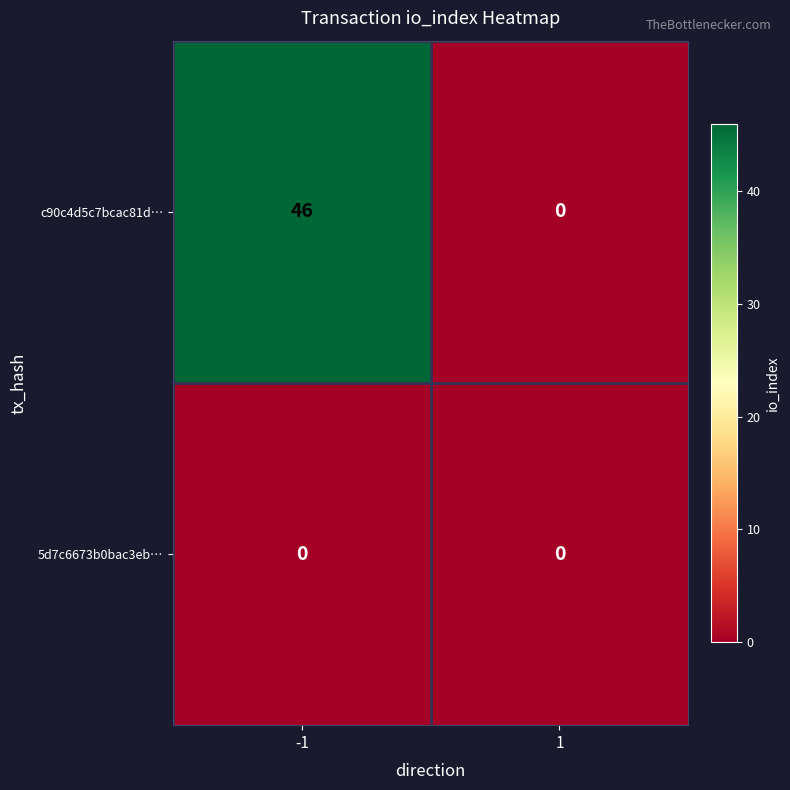

True or false: c90c4d5c7bcac81d… has a value of 14 at 1.

False